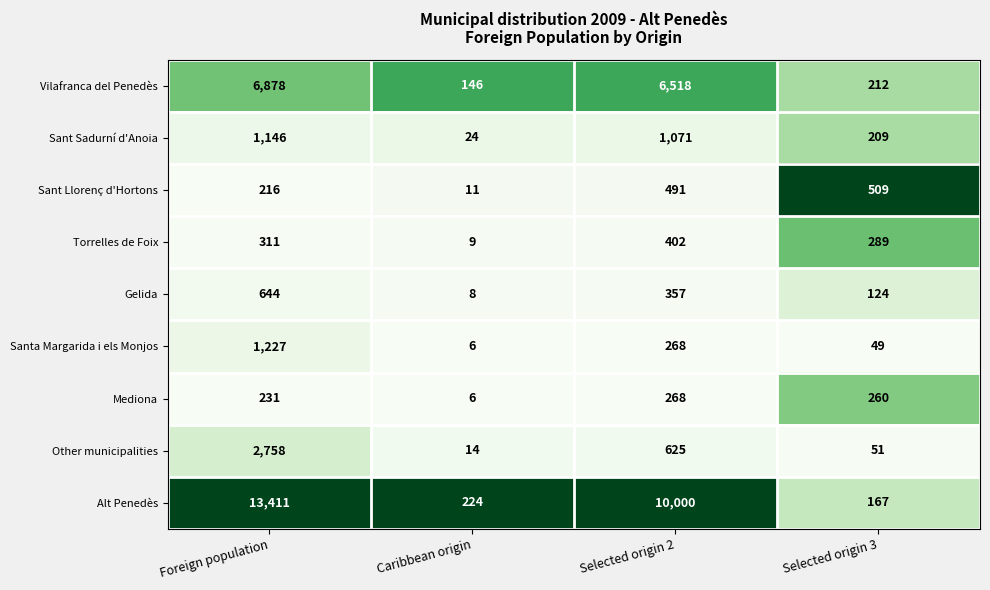

Which category has the lowest value in the Torrelles de Foix series?

Caribbean origin